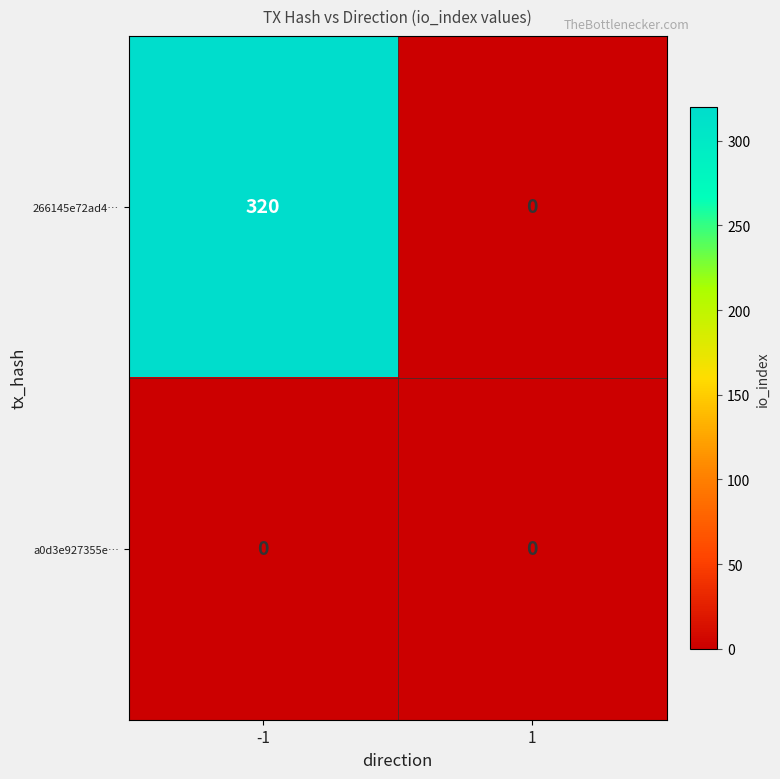

Reading right to left, what are all the values shown in this chart?

266145e72ad4…: 0	320
a0d3e927355e…: 0	0